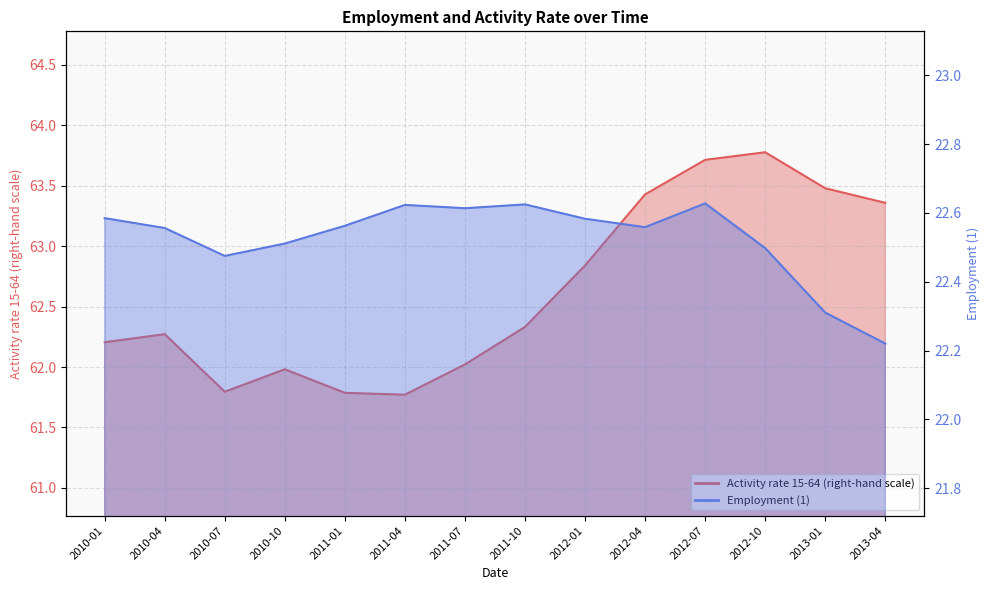

List the series in order of their overall mean, highest first.

Activity rate 15-64 (right-hand scale), Employment (1)